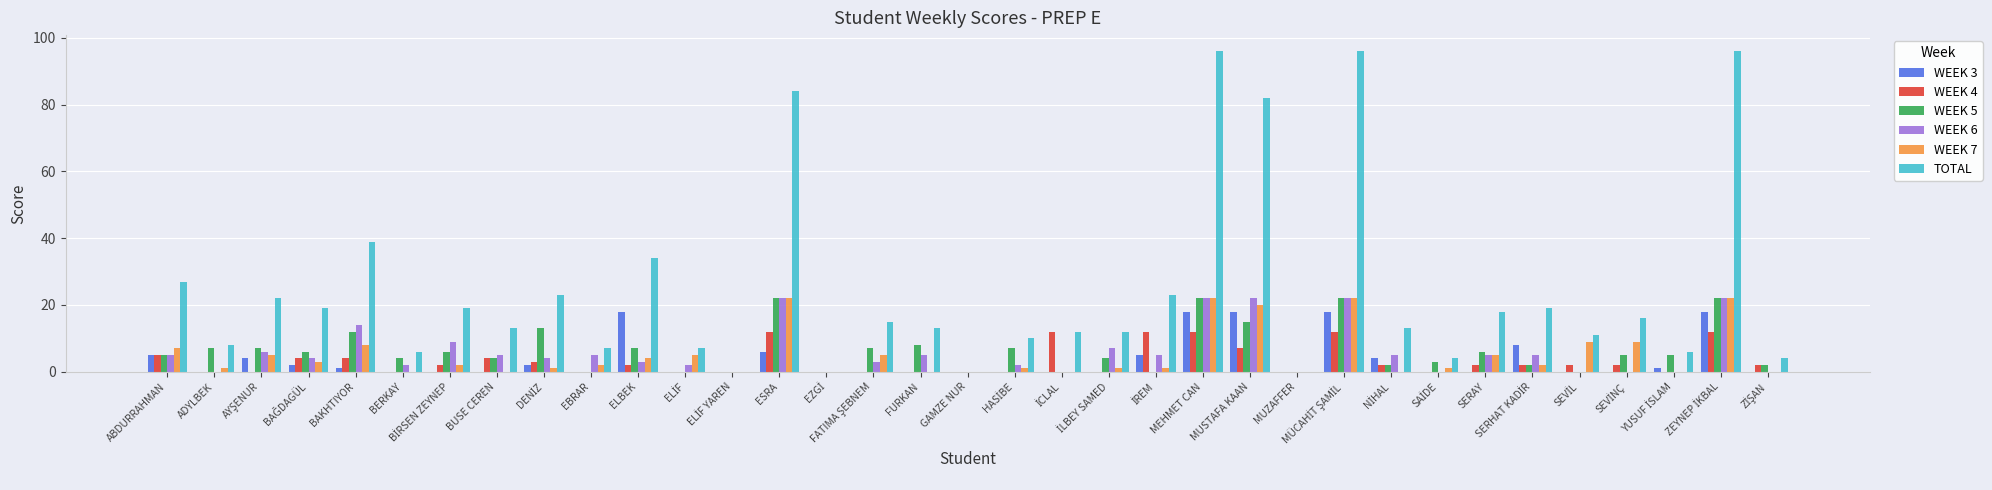

What is the greatest value displayed?

96